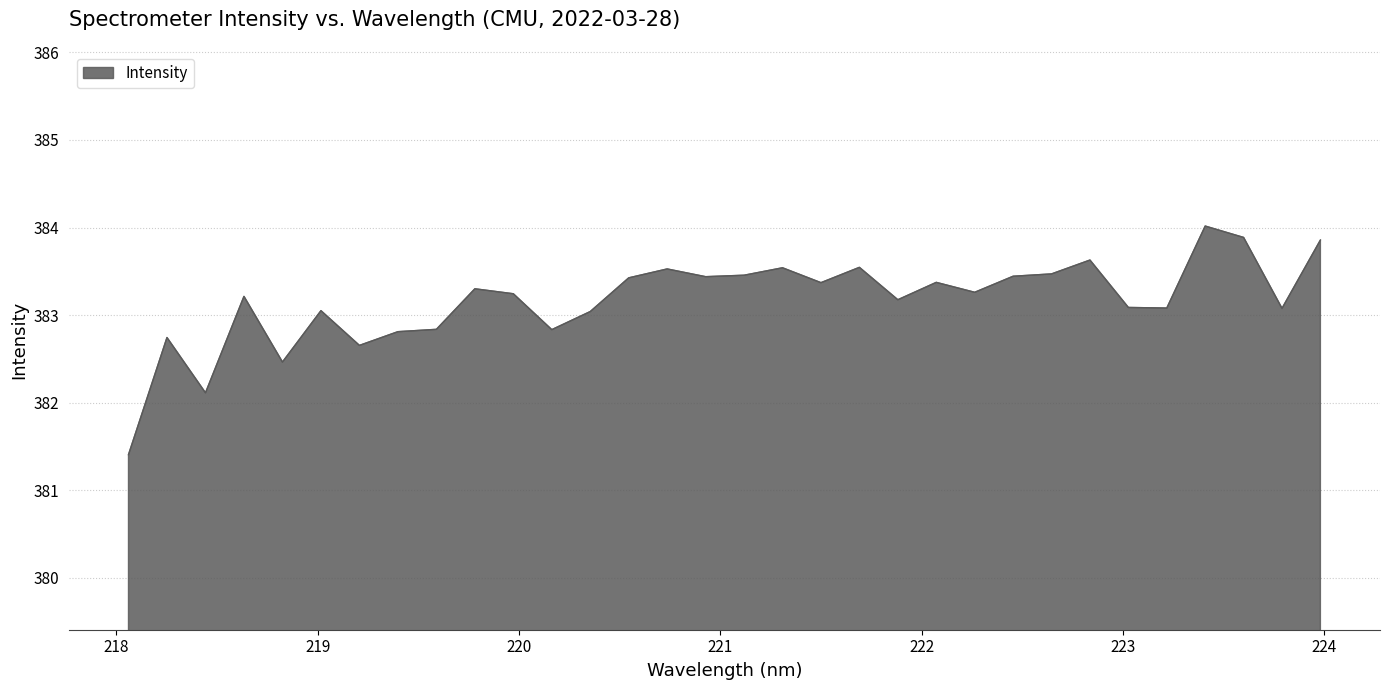

What is the difference between the maximum and minimum values?

2.6